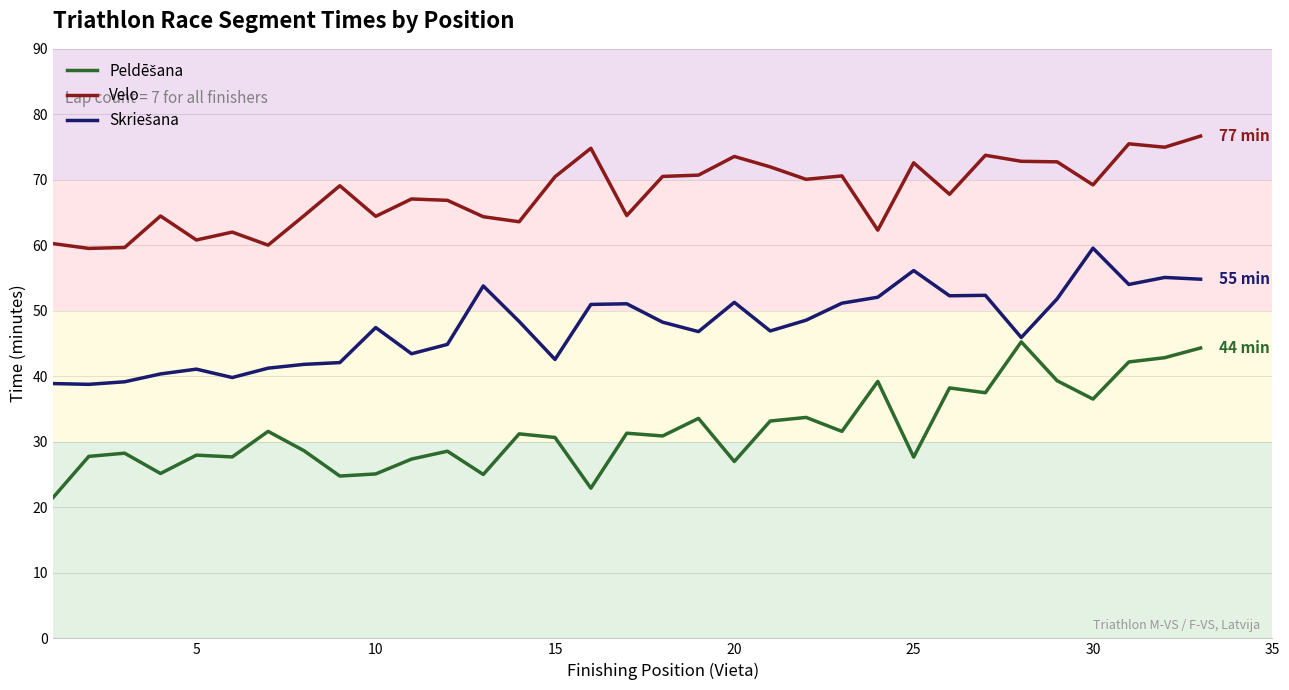

True or false: Peldēšana has more than 0 points higher than both neighbors.

True